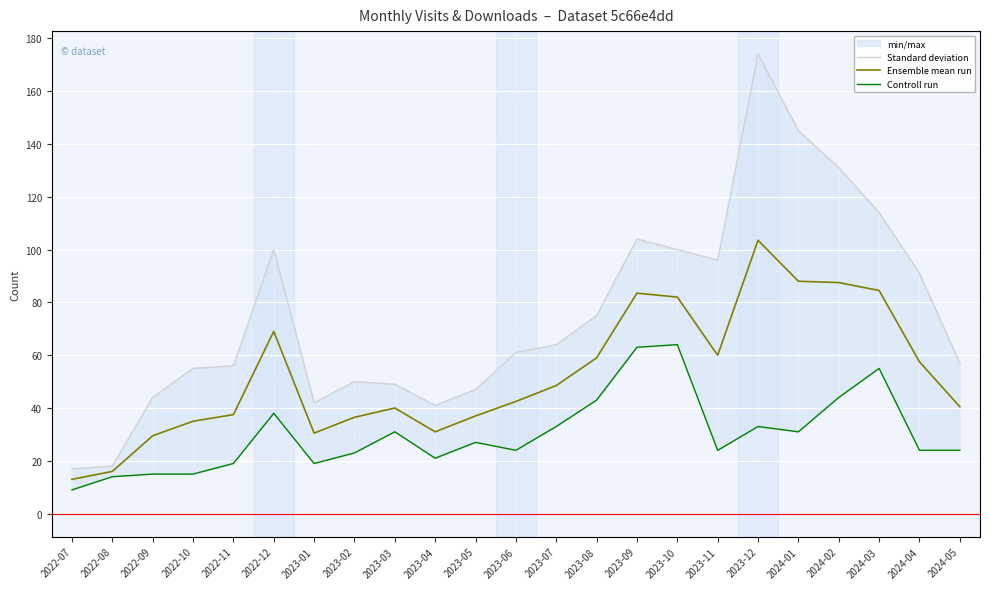

What is the lowest value of the Standard deviation series?

17.0